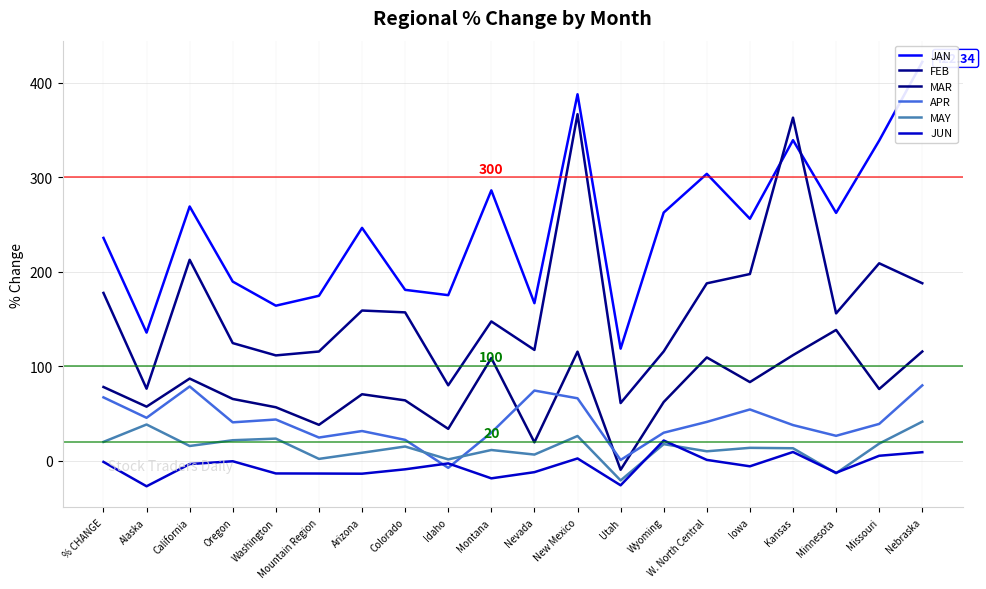

What is the label of the 15th point from the left?

W. North Central